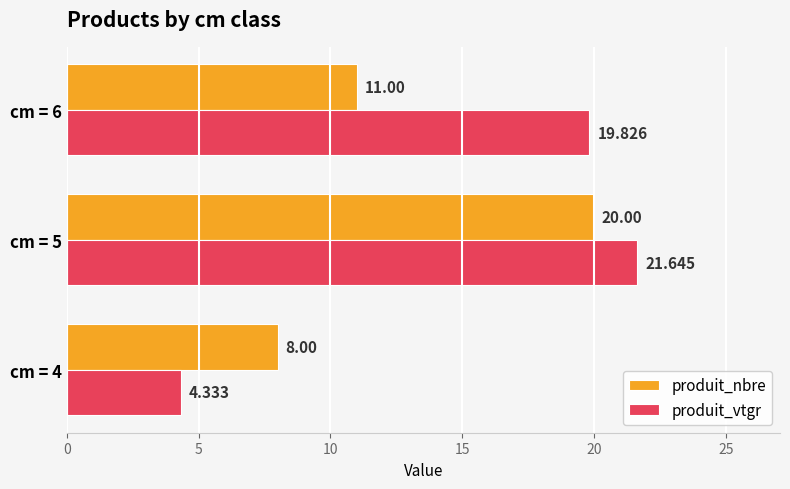

Which series has the largest total across all categories?

produit_vtgr